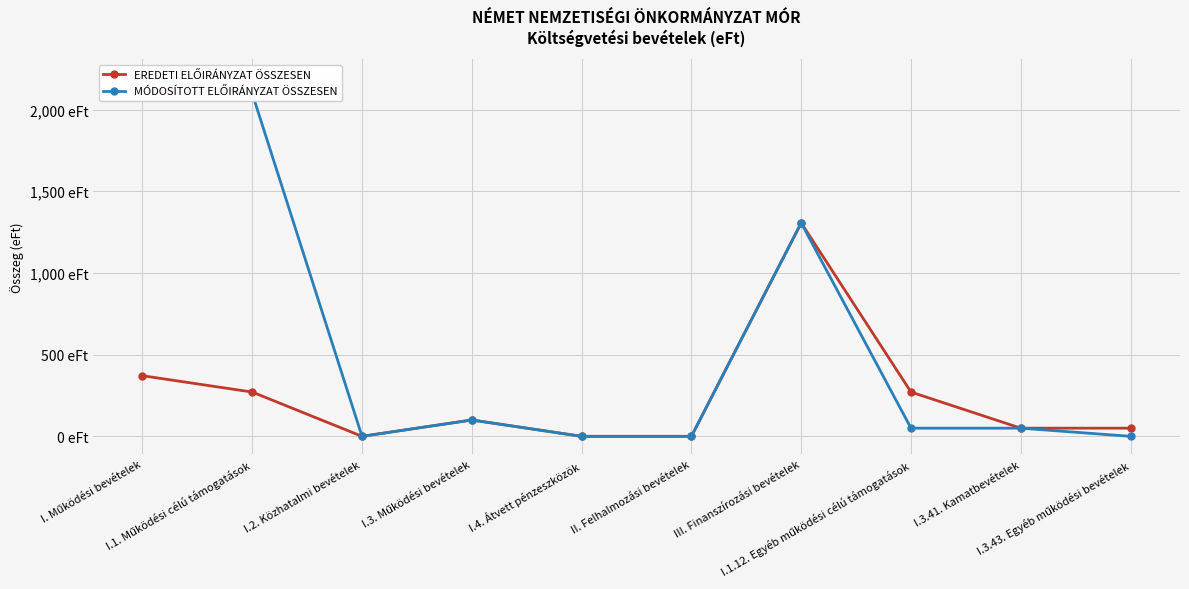

Reading left to right, what are all the values shown in this chart?

EREDETI ELŐIRÁNYZAT ÖSSZESEN: I. Működési bevételek=371	I.1. Működési célú támogatások=271	I.2. Közhatalmi bevételek=0	I.3. Működési bevételek=100	I.4. Átvett pénzeszközök=0	II. Felhalmozási bevételek=0	III. Finanszírozási bevételek=1306	I.1.12. Egyéb működési célú támogatások=271	I.3.41. Kamatbevételek=50	I.3.43. Egyéb működési bevételek=50
MÓDOSÍTOTT ELŐIRÁNYZAT ÖSSZESEN: I. Működési bevételek=2198	I.1. Működési célú támogatások=2098	I.2. Közhatalmi bevételek=0	I.3. Működési bevételek=100	I.4. Átvett pénzeszközök=0	II. Felhalmozási bevételek=0	III. Finanszírozási bevételek=1306	I.1.12. Egyéb működési célú támogatások=50	I.3.41. Kamatbevételek=50	I.3.43. Egyéb működési bevételek=0